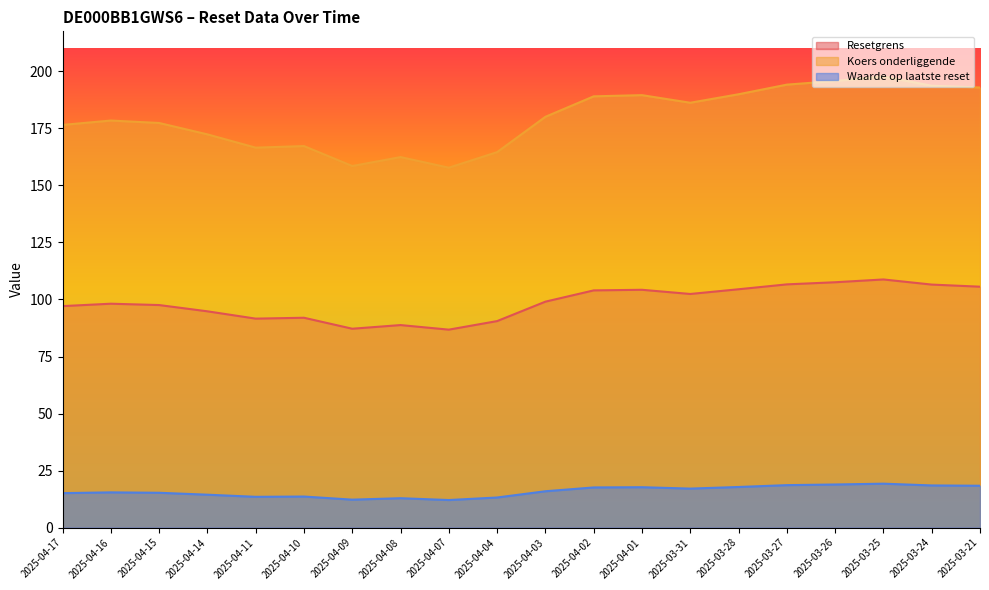

At which label does Koers onderliggende first exceed 180?

2025-04-03